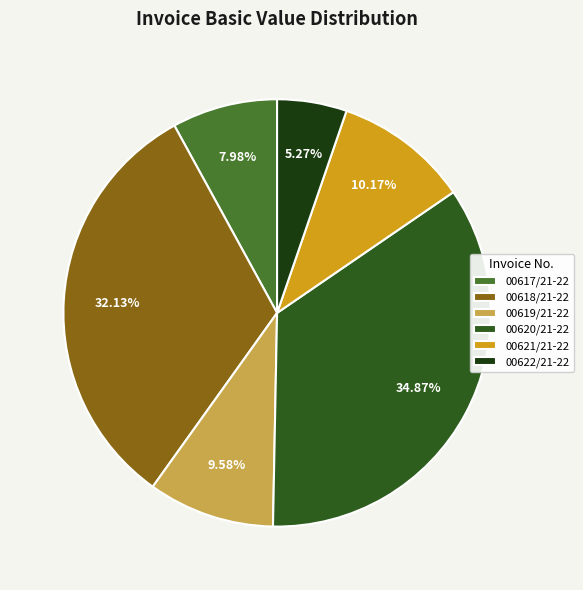

To the nearest percent, what is the difference between the largest and smallest slice percentages?

30%